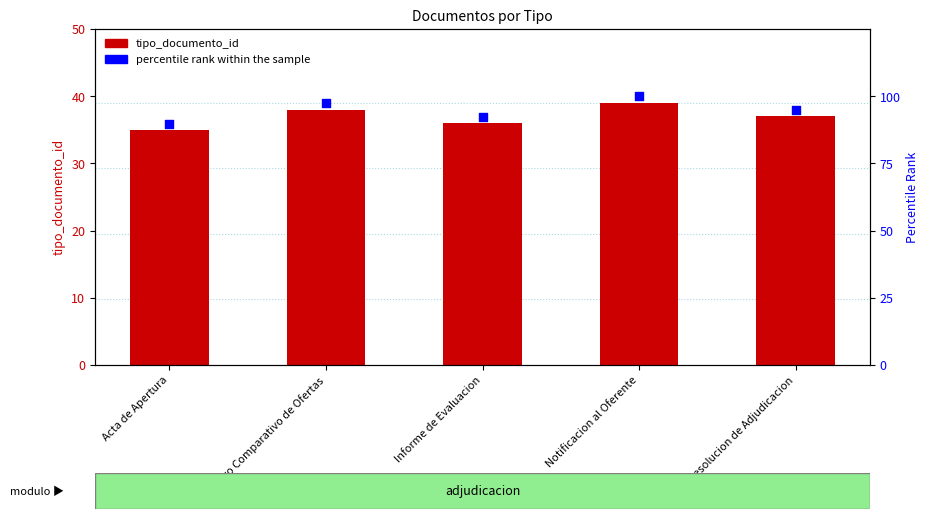

What are all the series names shown in the legend?

tipo_documento_id, percentile rank within the sample